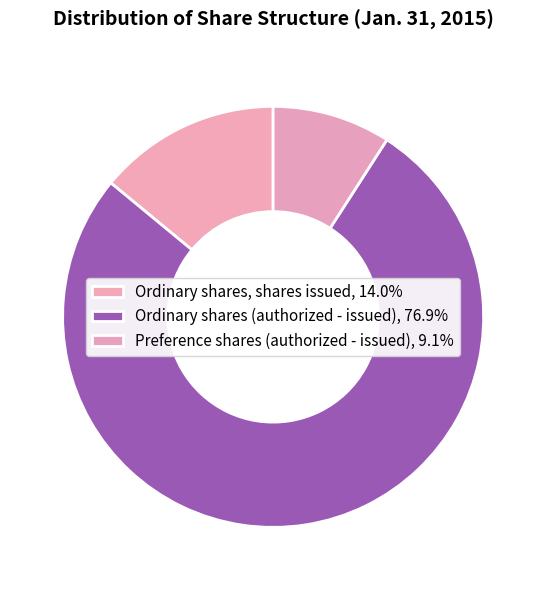

Which slice is the largest?

Ordinary shares (authorized - issued)